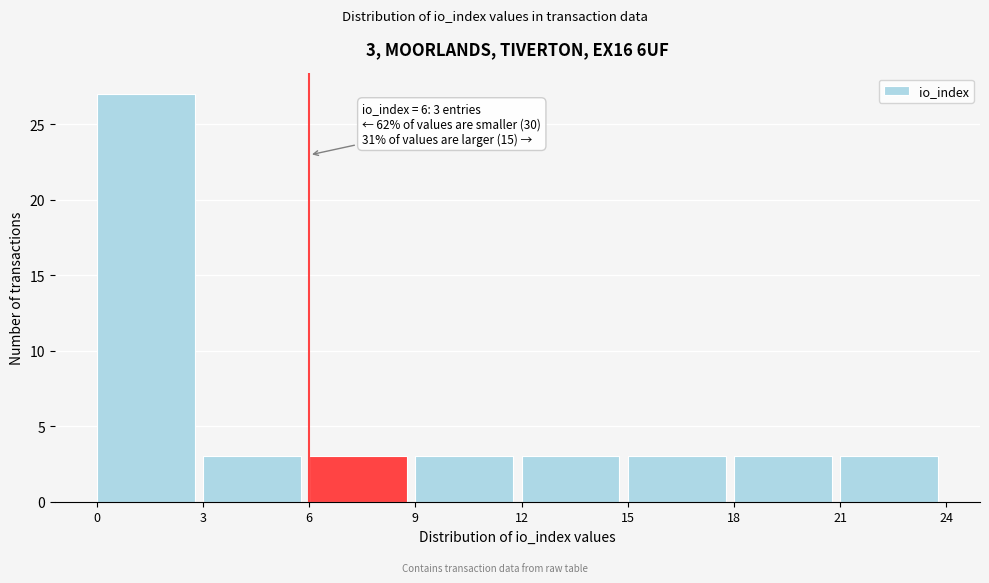

Which range on the x-axis has the tallest bar?

0 to 3